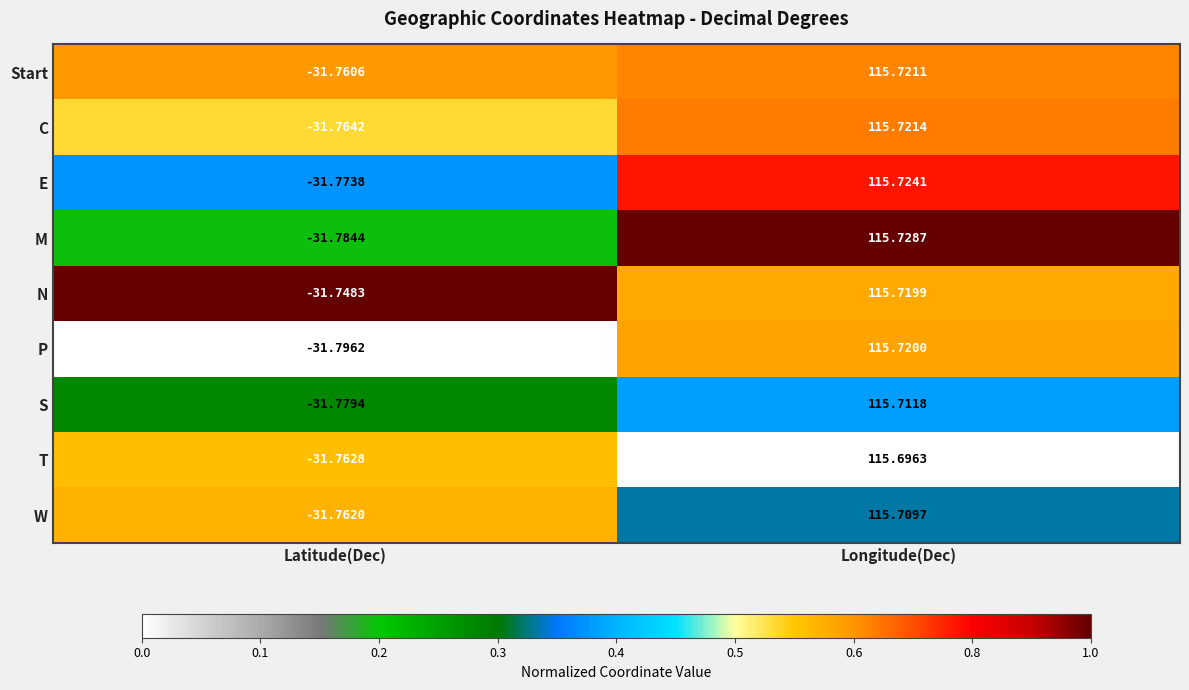

Between Latitude(Dec) and Longitude(Dec), which series saw the biggest shift?

P